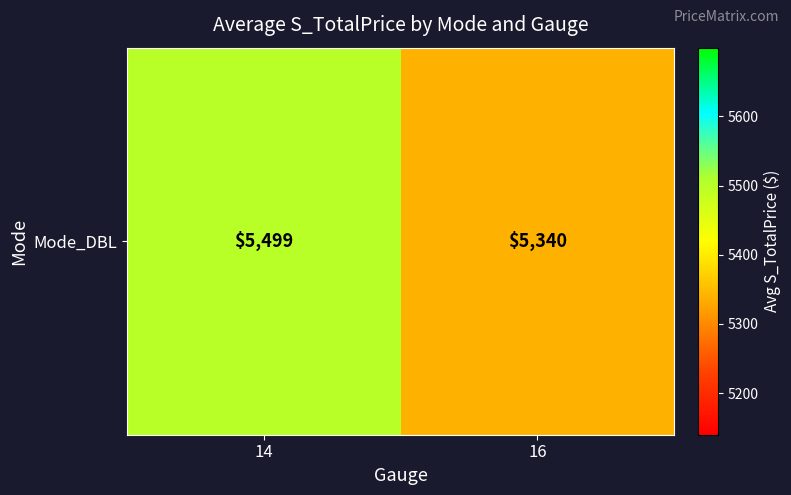

How many data points does each series have?

2